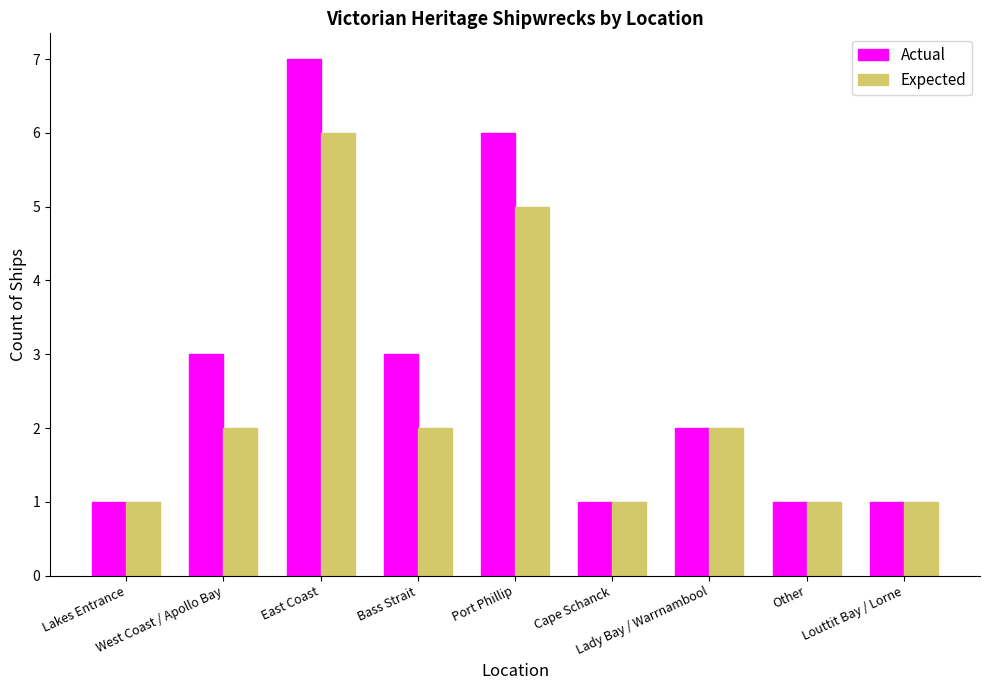

Which series has the widest spread of values?

Actual